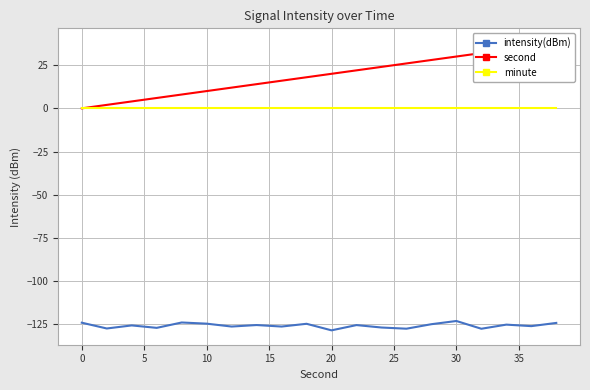

True or false: intensity(dBm) has a value of -221.6 at 20.

False